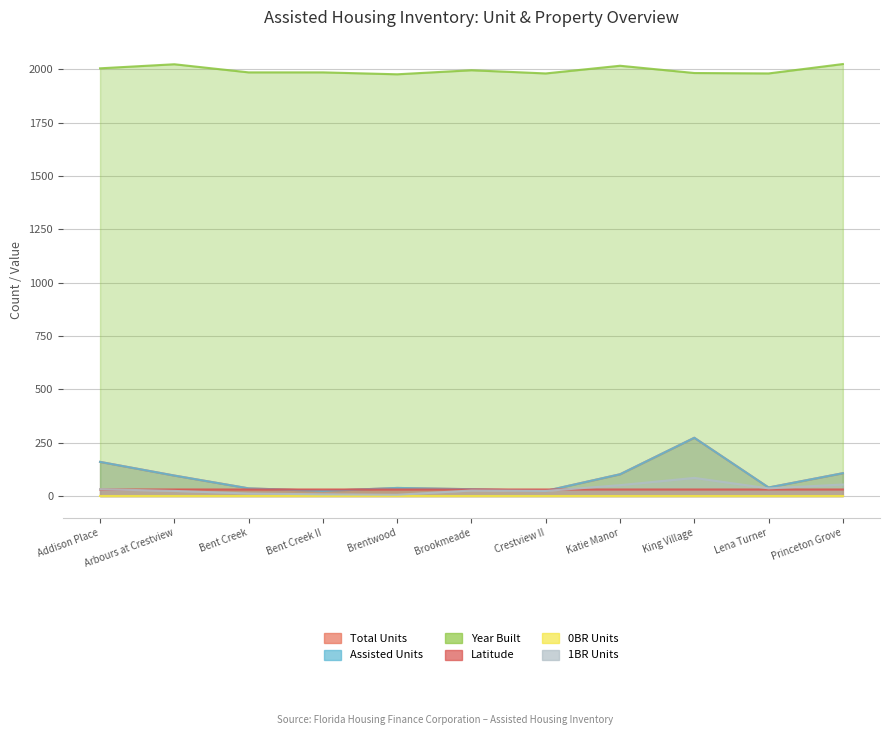

What is the value of the Year Built point at the 8th from the left?

2016.0